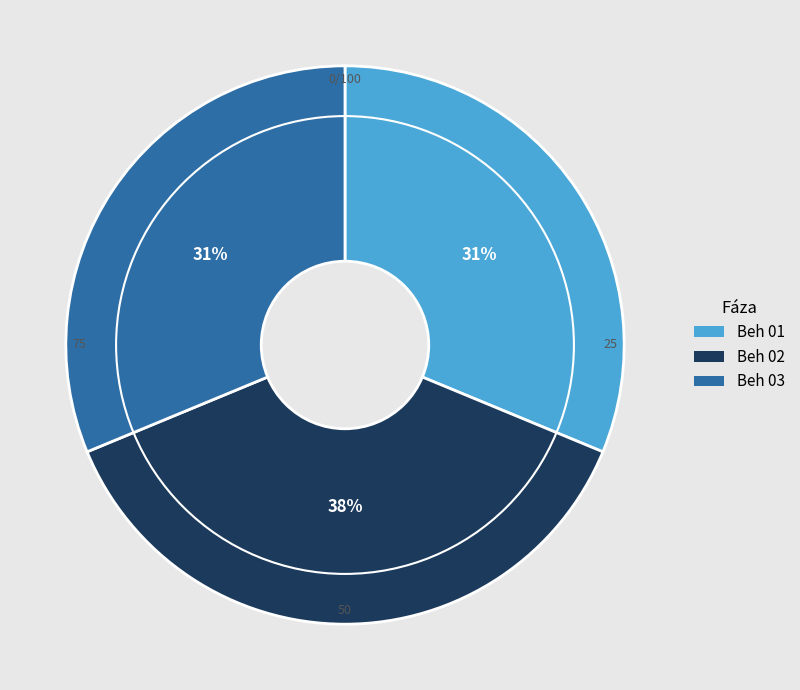

True or false: Beh 03 accounts for 31% of the total.

True